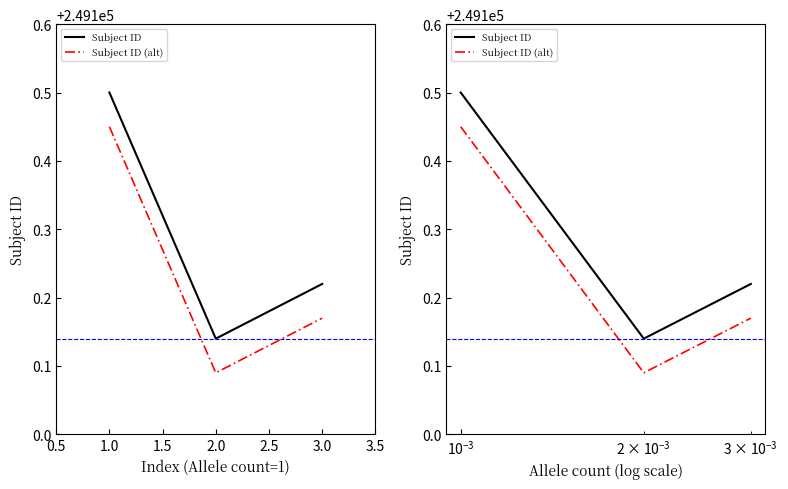

What is the sum of all Subject ID (alt) values?

747300.7